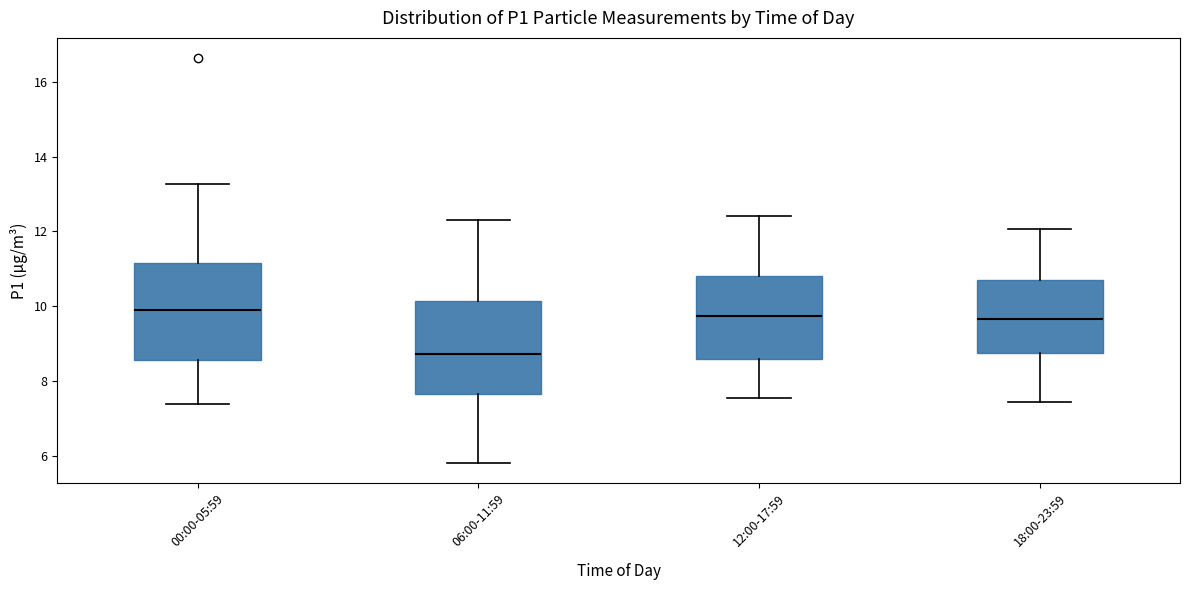

Where does the median line of the box for 00:00-05:59 sit on the y-axis? The values are not printed on the chart, so give them approximately, as read against the axis.

10.0